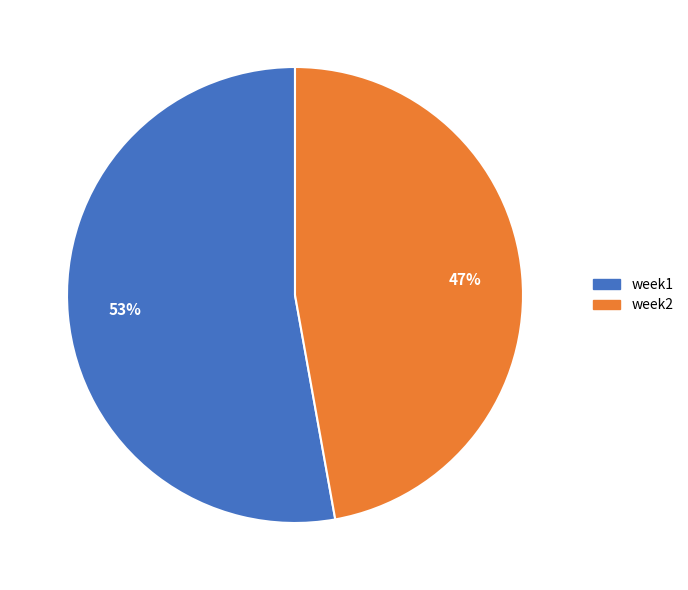

Which slice is the largest?

week1